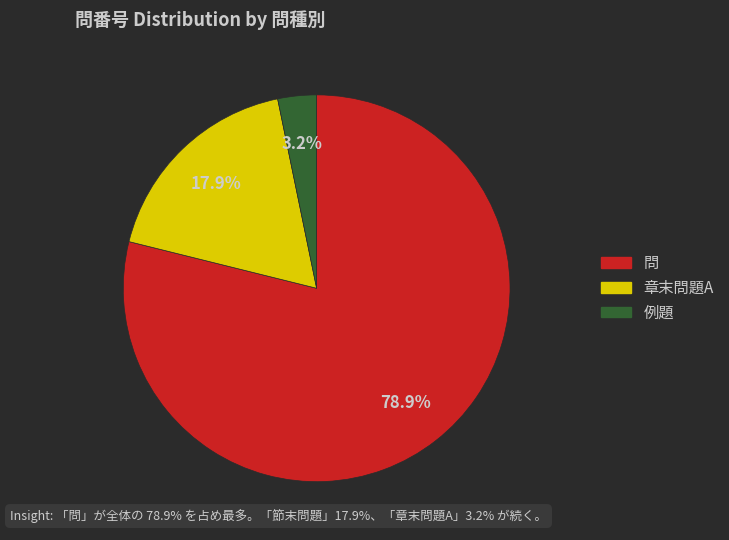

To the nearest percent, what is the average slice percentage?

33%